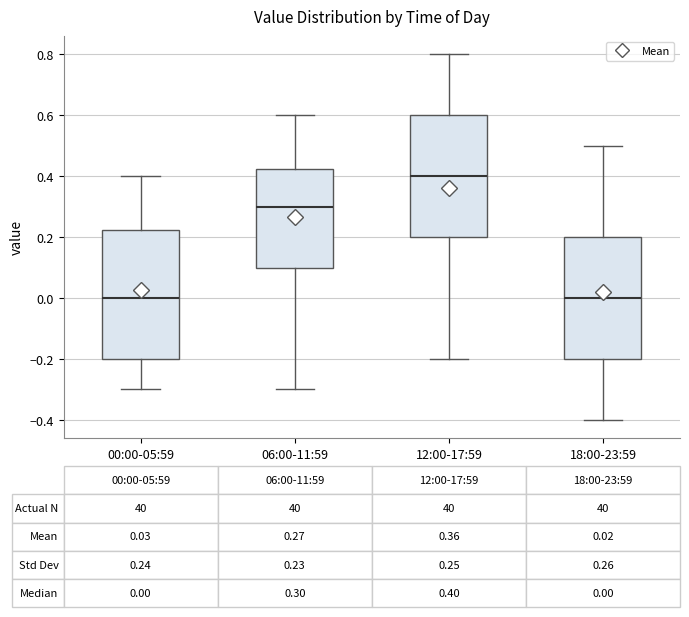

Which box is the tallest, from its lower edge to its upper edge?

00:00-05:59